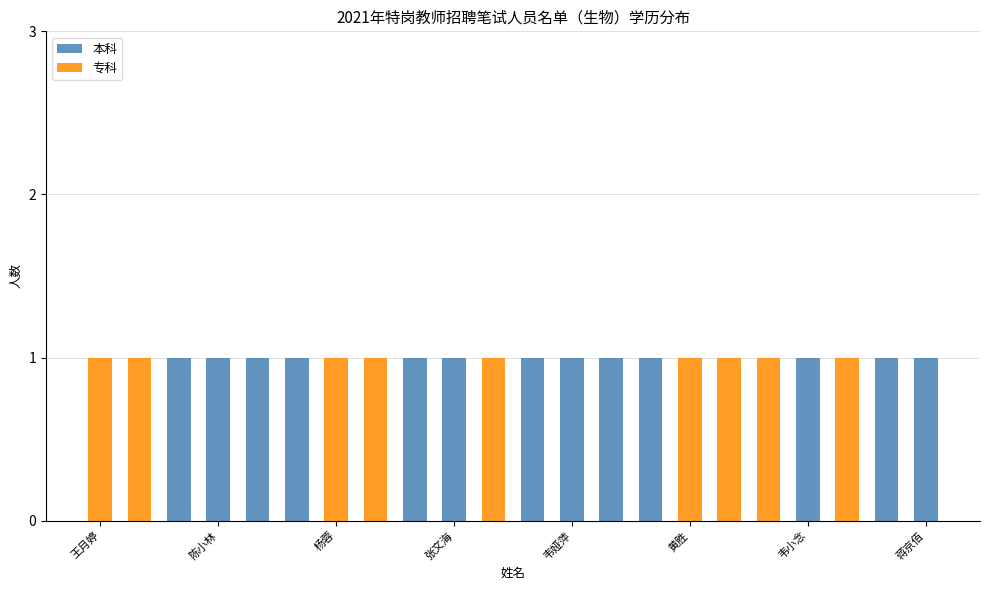

Does the chart contain stacked bars?

Yes